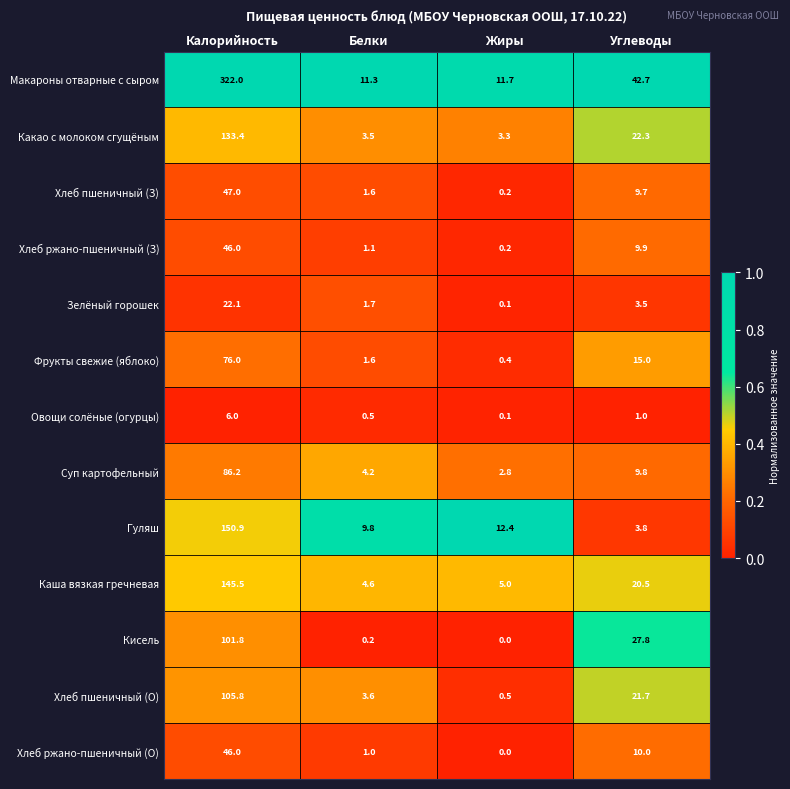

At which category is the sum across all series the highest?

Калорийность